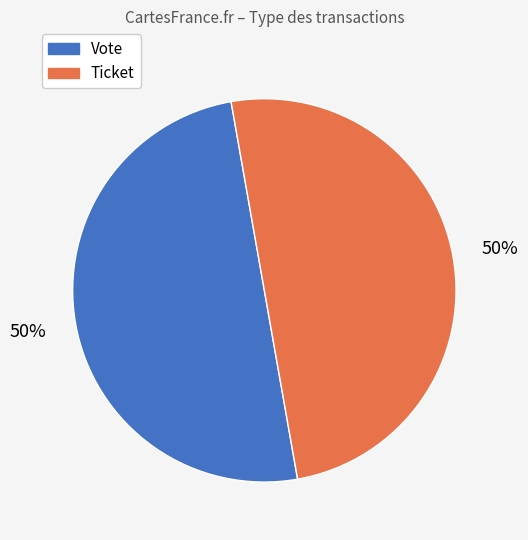

Combined, do Vote and Ticket account for over 50%?

Yes